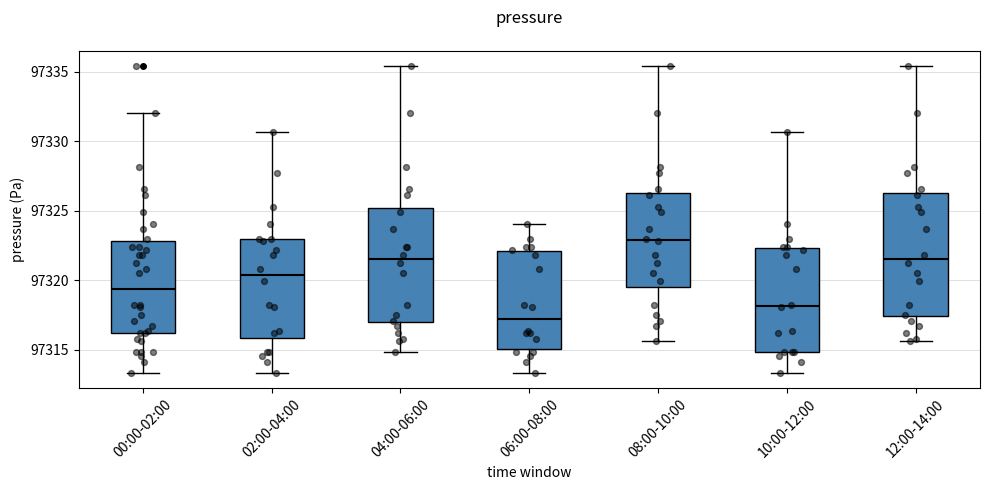

Which box is the tallest, from its lower edge to its upper edge?

12:00-14:00